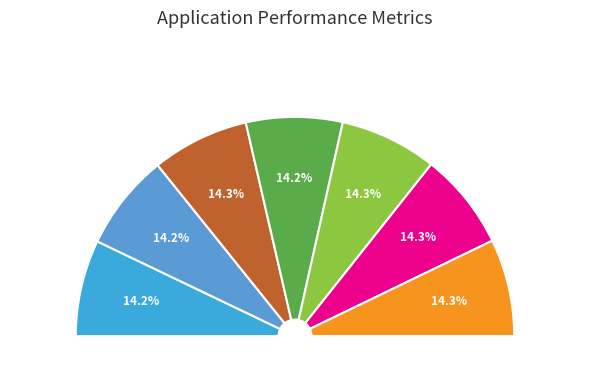

How many slices are in this pie chart?

7